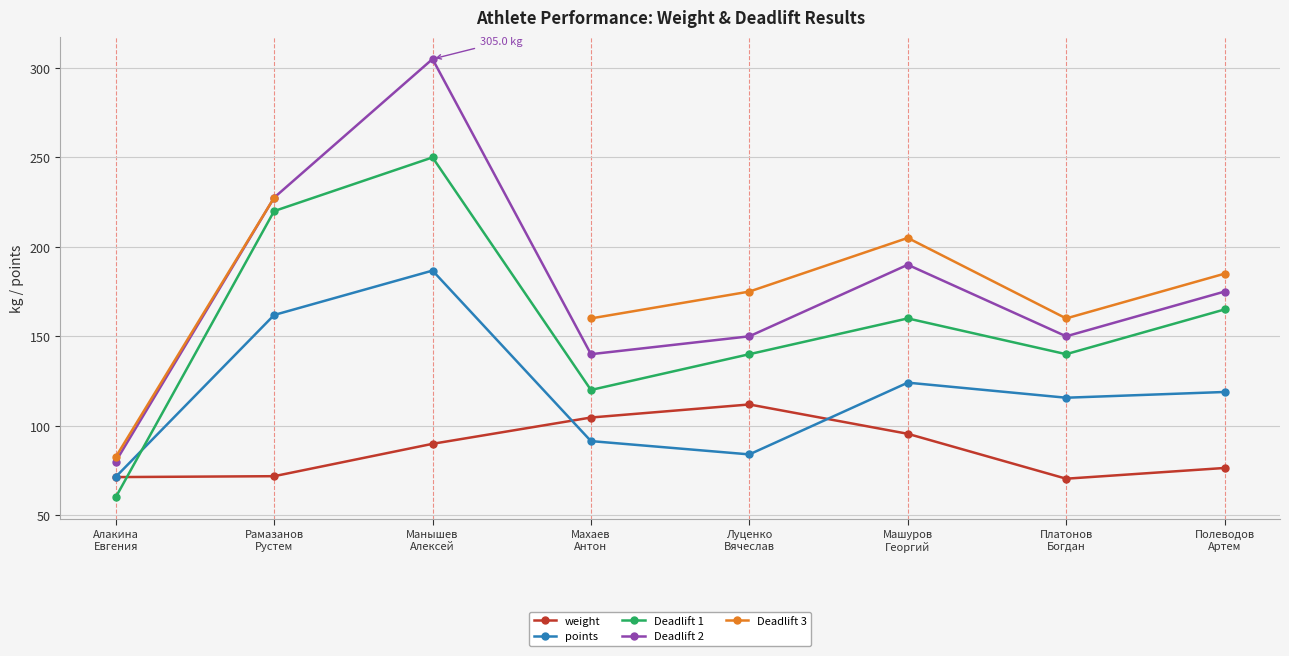

What is the total value across all series at Махаев
Антон?

616.0